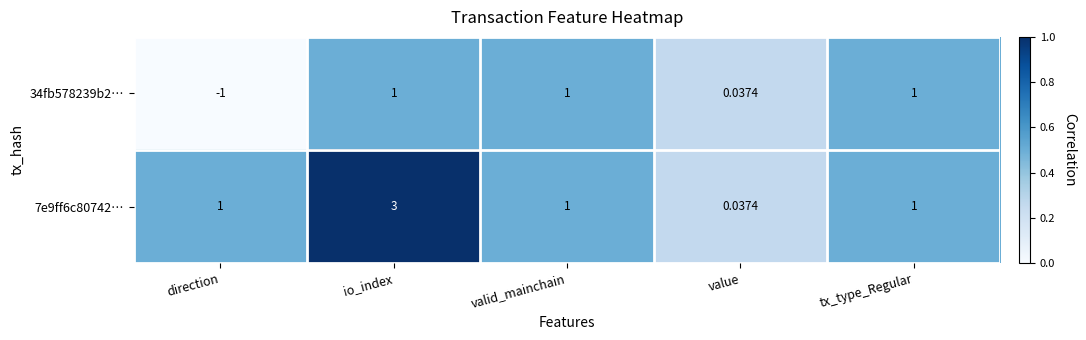

At how many categories does at least one series exceed 0?

5